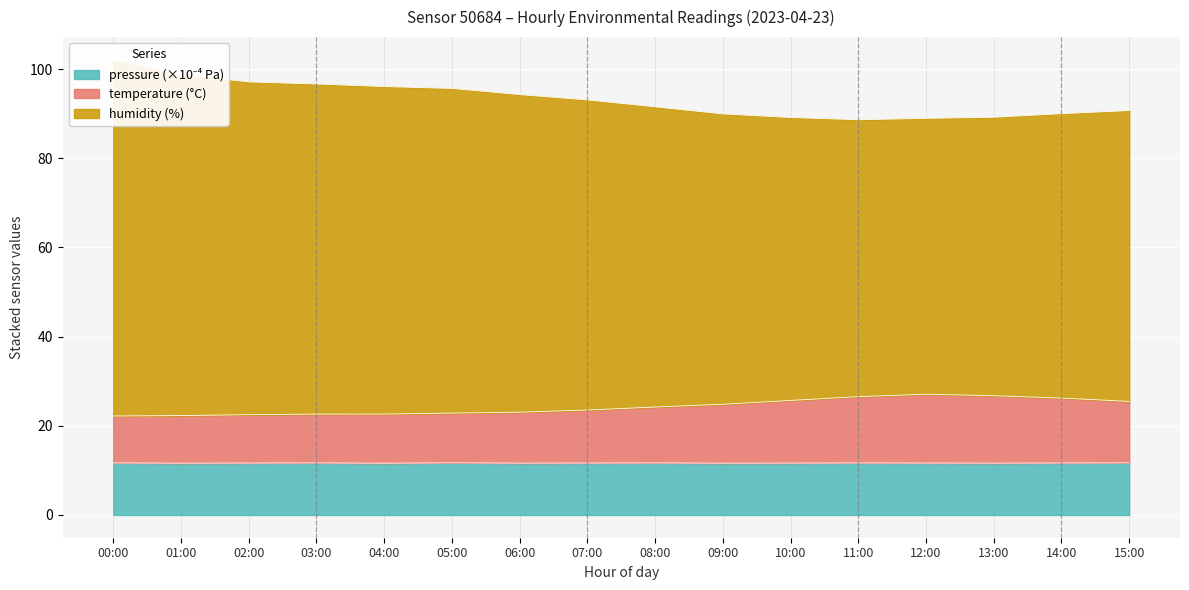

Rank the series by their maximum value, from lowest to highest.

pressure_norm, temperature, humidity